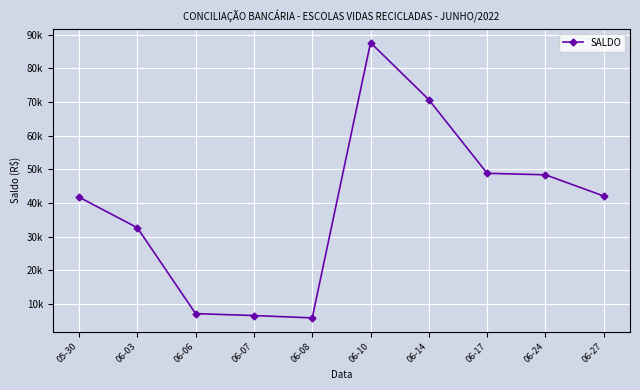

At which label does the data first exceed 42088?

06-10